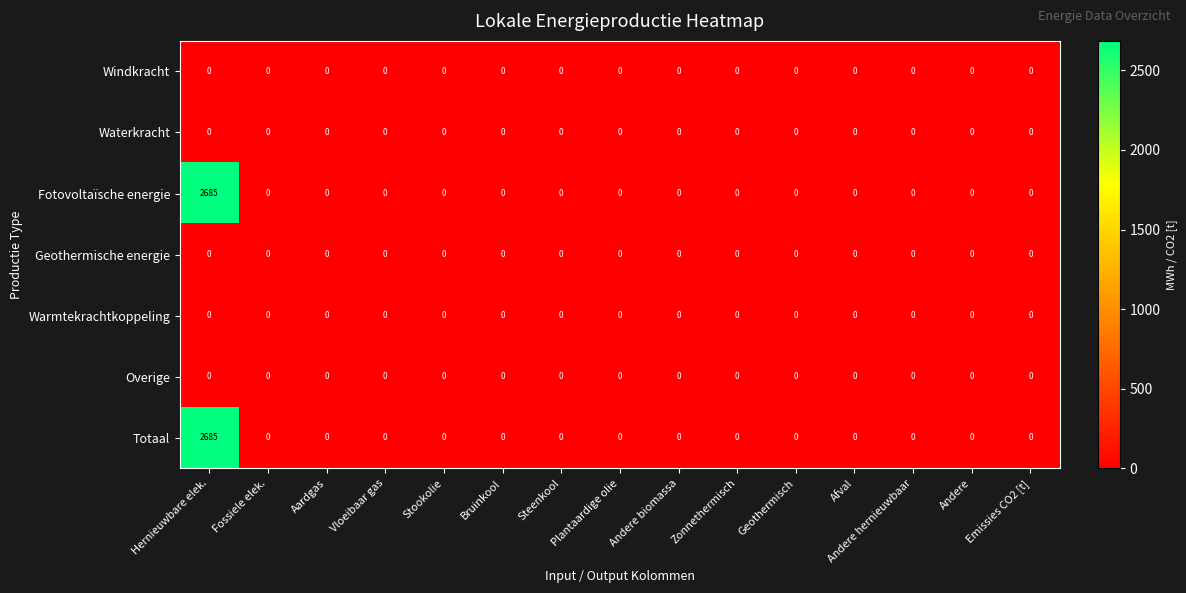

True or false: Fotovoltaïsche energie has a value of -1014 at Stookolie.

False